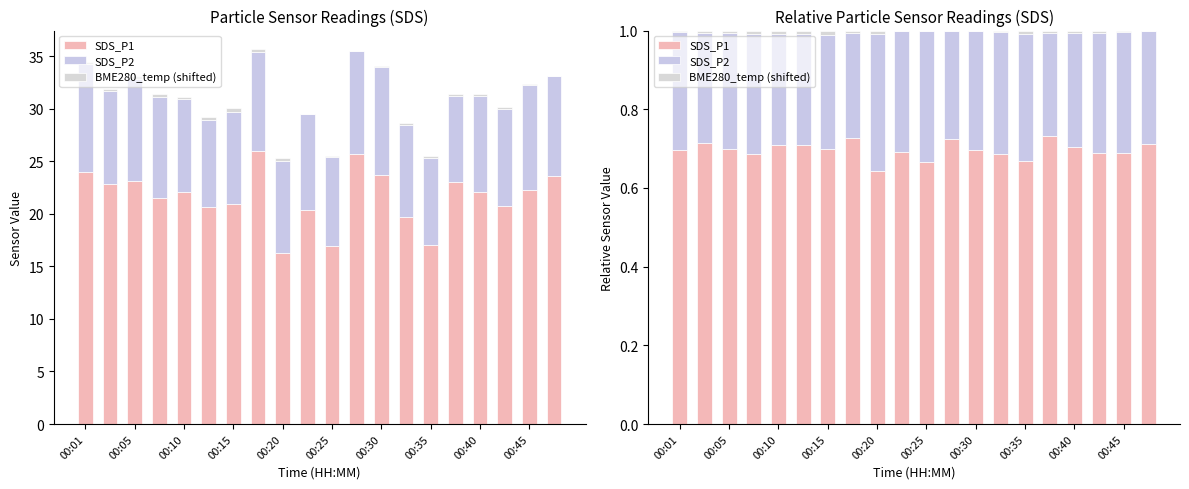

Count the number of categories in the chart.

20